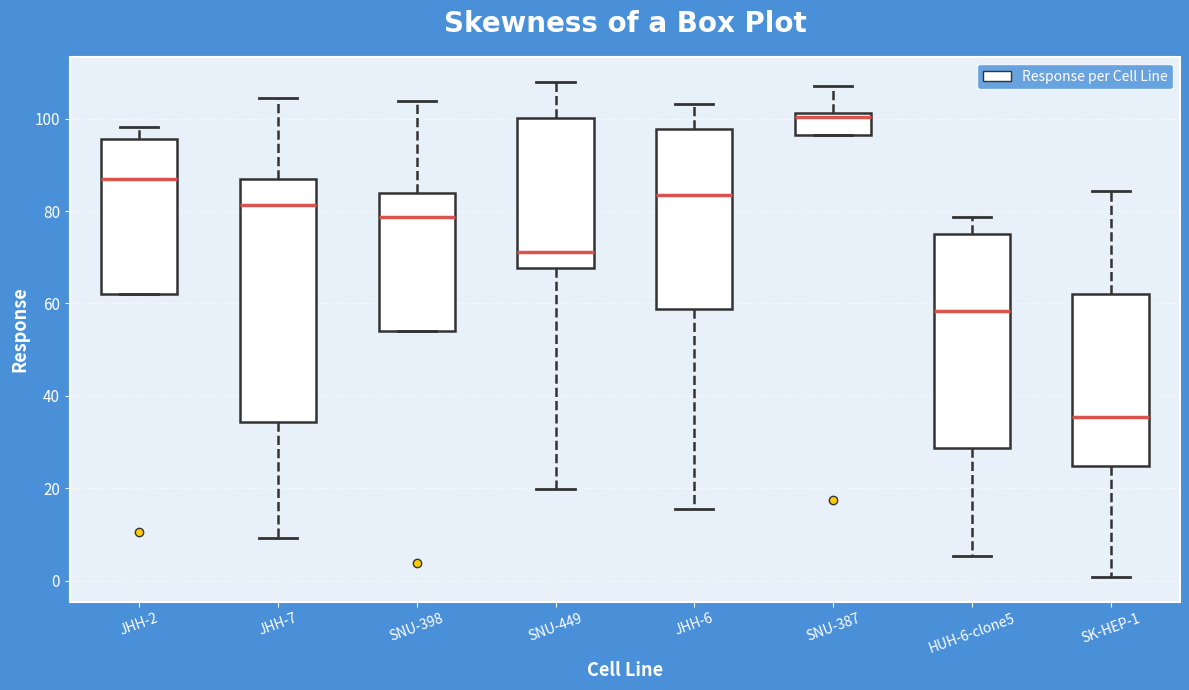

Comparing the boxes themselves (not the whiskers), which one is the tallest?

JHH-7